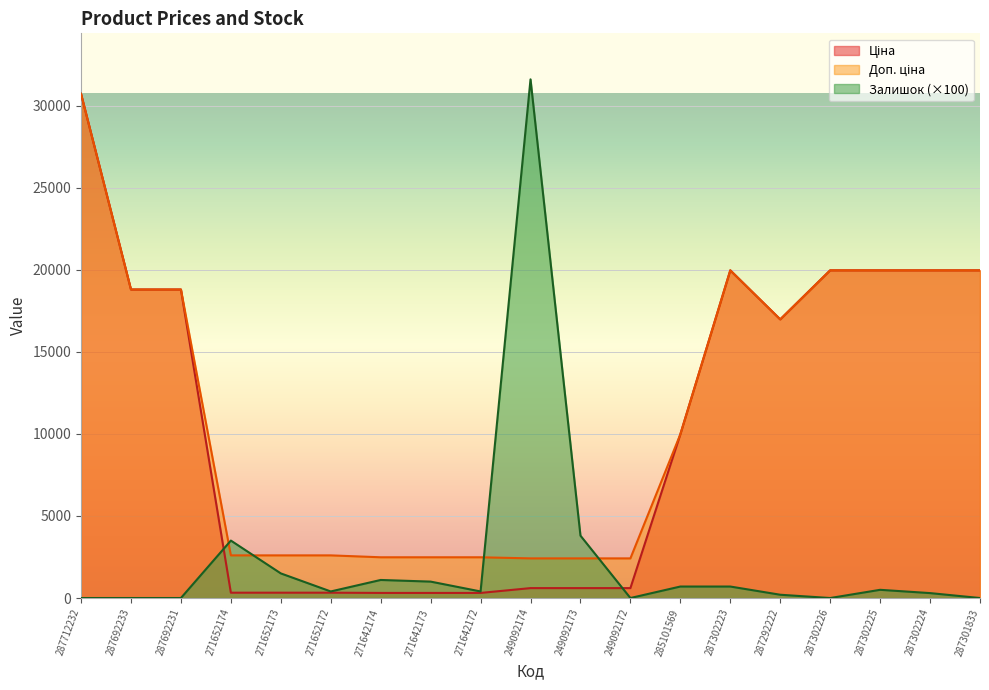

How many series are shown in this chart?

3